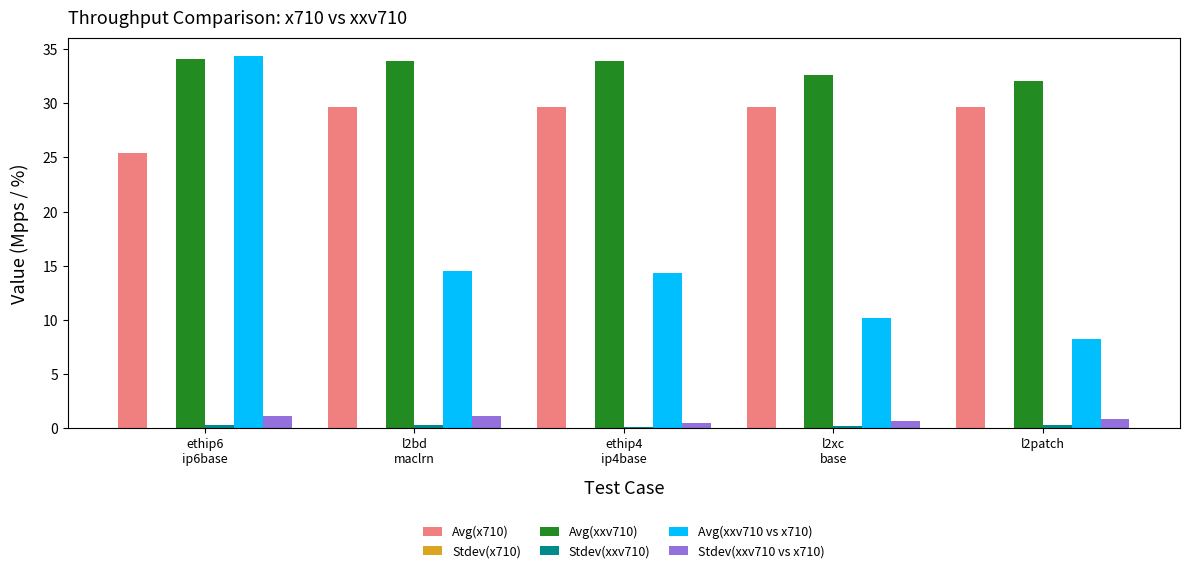

The value of Avg(x710) at l2patch is 29.6. True or false?

True